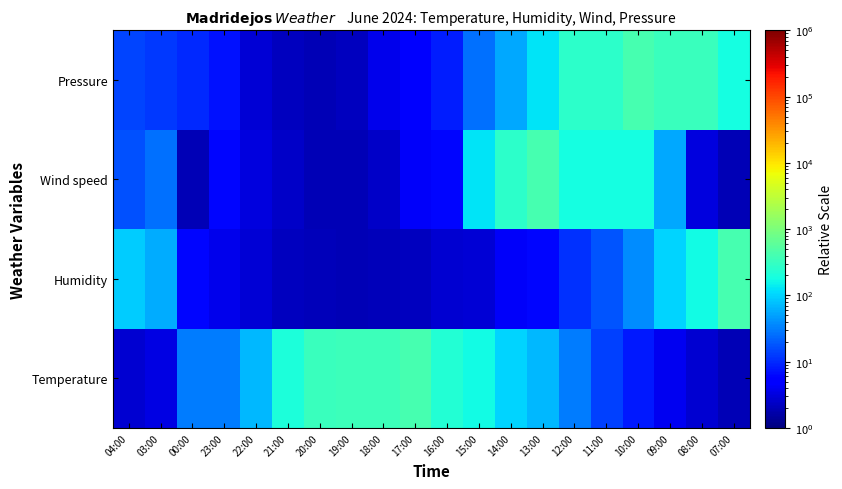

Which label corresponds to the largest value in the chart?

17:00